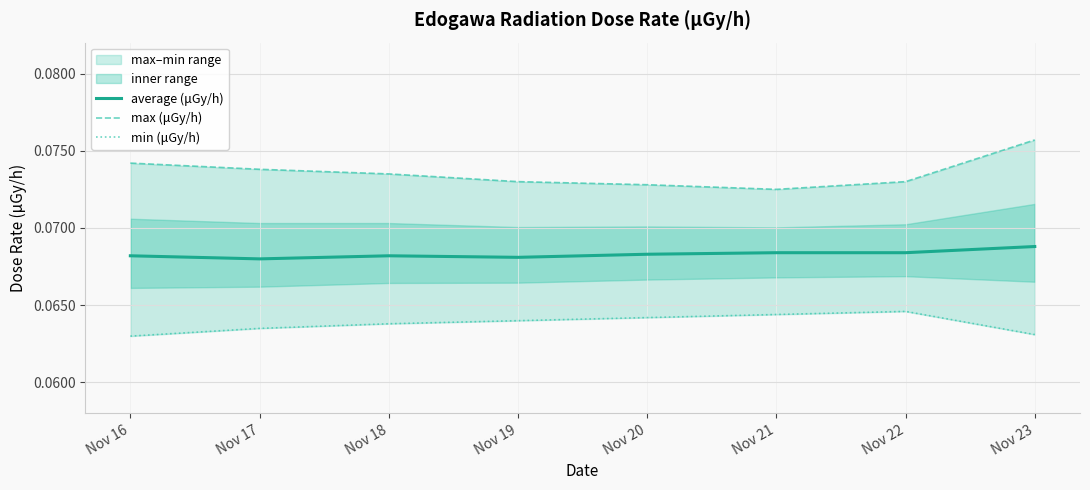

What is the minimum value shown in the chart?

0.1